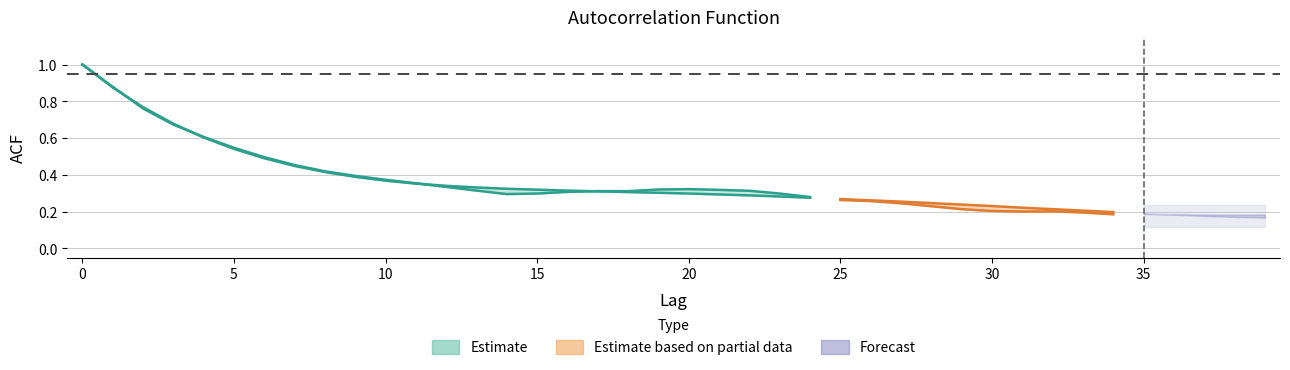

Reading left to right, transcribe all the data shown in this chart.

acf_shown: 0=1.0	1=0.9	2=0.8	3=0.7	4=0.6	5=0.5	6=0.5	7=0.5	8=0.4	9=0.4	10=0.4	11=0.4	12=0.3	13=0.3	14=0.3	15=0.3	16=0.3	17=0.3	18=0.3	19=0.3	20=0.3	21=0.3	22=0.3	23=0.3	24=0.3	25=0.3	26=0.3	27=0.2	28=0.2	29=0.2	30=0.2	31=0.2	32=0.2	33=0.2	34=0.2	35=0.2	36=0.2	37=0.2	38=0.2	39=0.2
acf_shown_smooth: 0=1.0	1=0.9	2=0.8	3=0.7	4=0.6	5=0.5	6=0.5	7=0.4	8=0.4	9=0.4	10=0.4	11=0.4	12=0.3	13=0.3	14=0.3	15=0.3	16=0.3	17=0.3	18=0.3	19=0.3	20=0.3	21=0.3	22=0.3	23=0.3	24=0.3	25=0.3	26=0.3	27=0.3	28=0.2	29=0.2	30=0.2	31=0.2	32=0.2	33=0.2	34=0.2	35=0.2	36=0.2	37=0.2	38=0.2	39=0.2
acf_li: 0=1.0	1=0.9	2=0.8	3=0.7	4=0.6	5=0.5	6=0.4	7=0.4	8=0.3	9=0.3	10=0.2	11=0.2	12=0.2	13=0.2	14=0.1	15=0.2	16=0.2	17=0.2	18=0.2	19=0.2	20=0.2	21=0.2	22=0.2	23=0.3	24=0.3	25=0.3	26=0.3	27=0.4	28=0.4	29=0.4	30=0.3	31=0.3	32=0.3	33=0.3	34=0.2	35=0.2	36=0.1	37=0.1	38=0.1	39=0.1